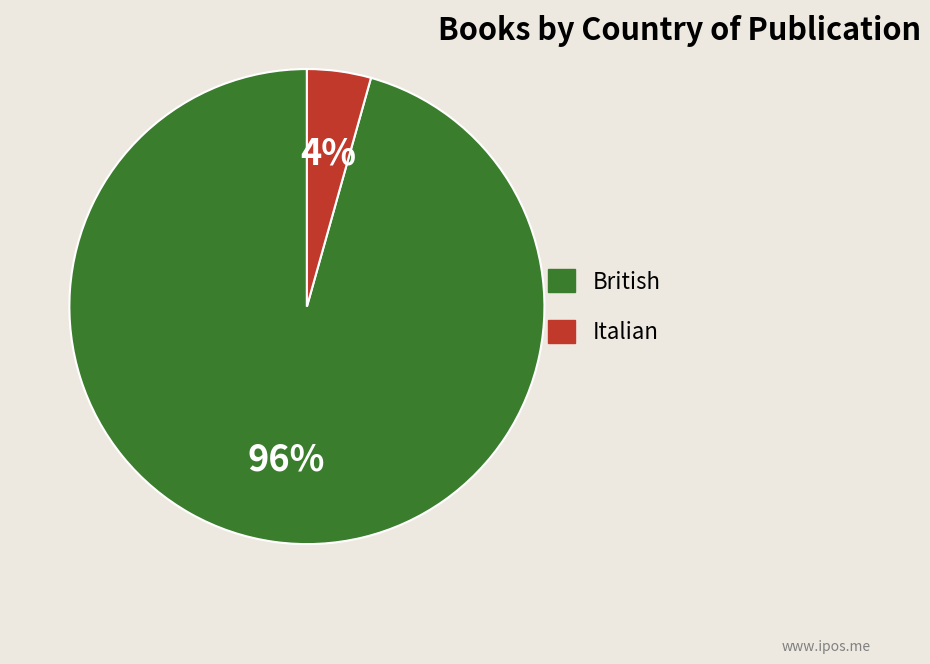

To the nearest percent, what percentage of the pie is Italian?

4%